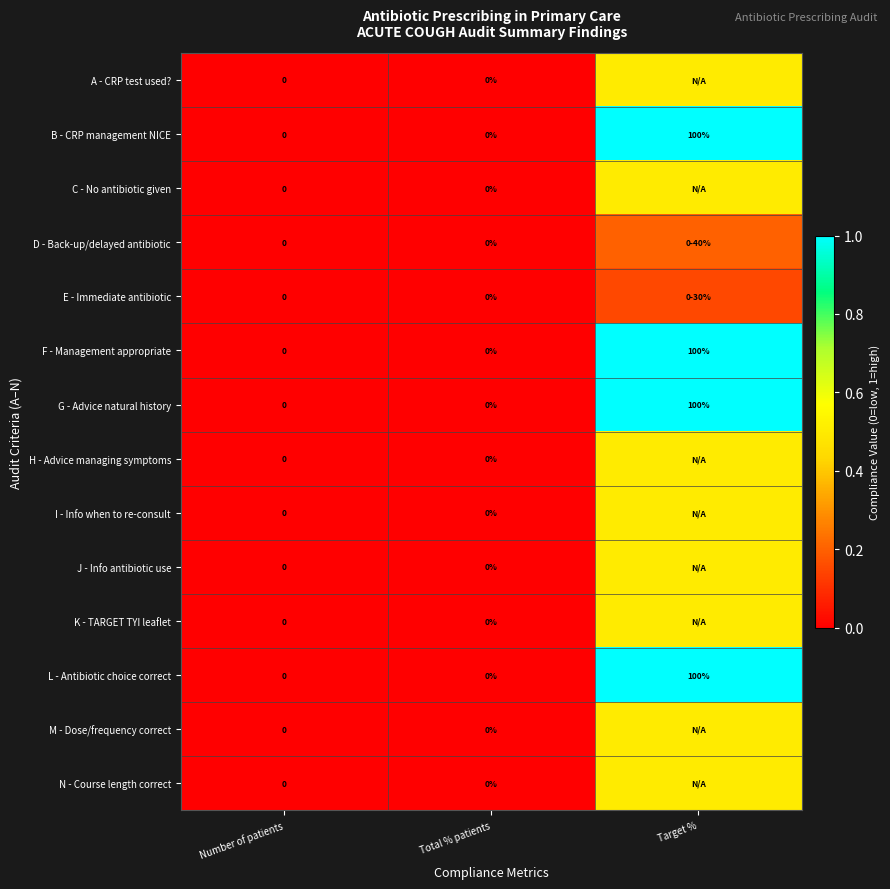

Is the value of G - Advice natural history at Target % greater than the value of F - Management appropriate at Total % patients?

Yes